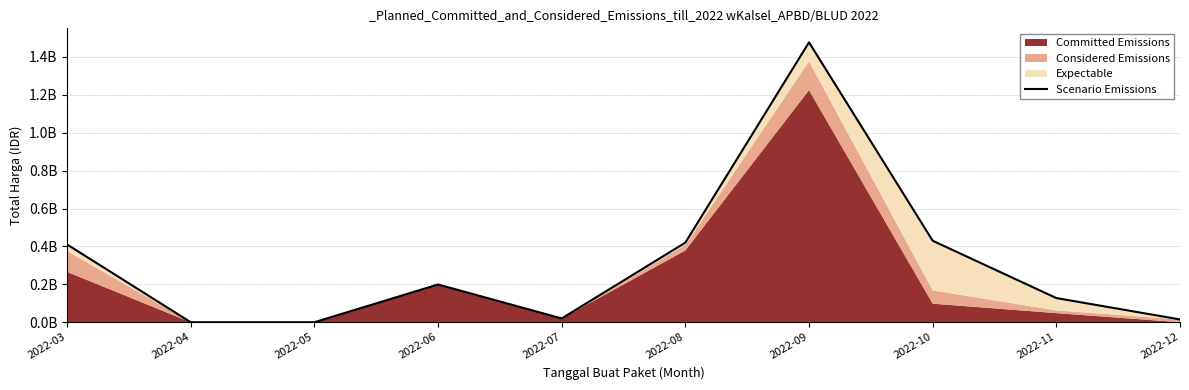

Reading left to right, what are all the values shown in this chart?

410392740	0	0	199200000	19950000	420075000	1477159000	430118150	127540000	14750000